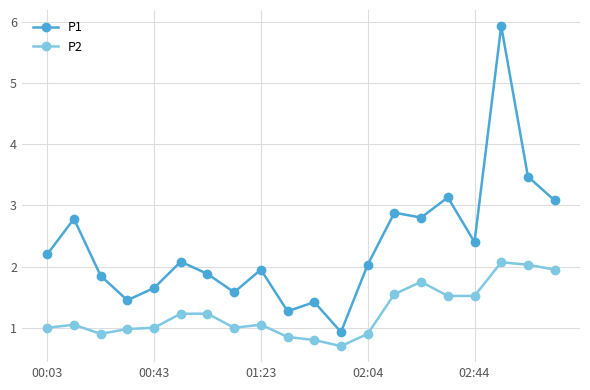

What is the value of the P2 point at the 4th from the left?

1.0